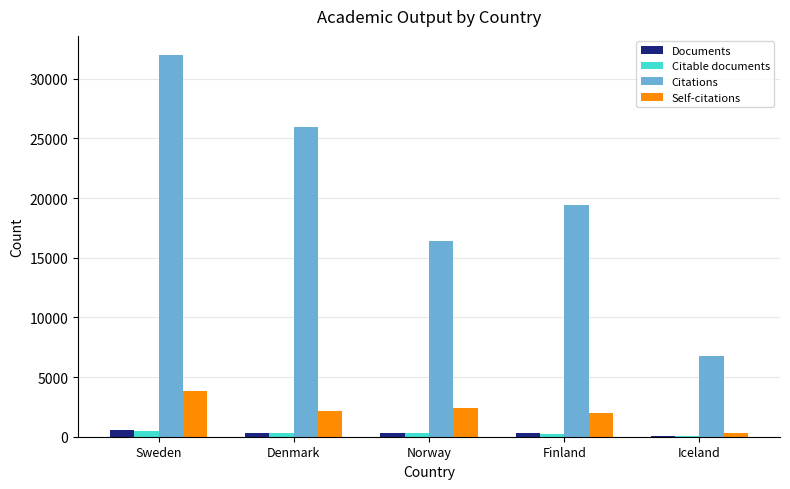

Is the value of Citations at Sweden greater than the value of Citable documents at Norway?

Yes